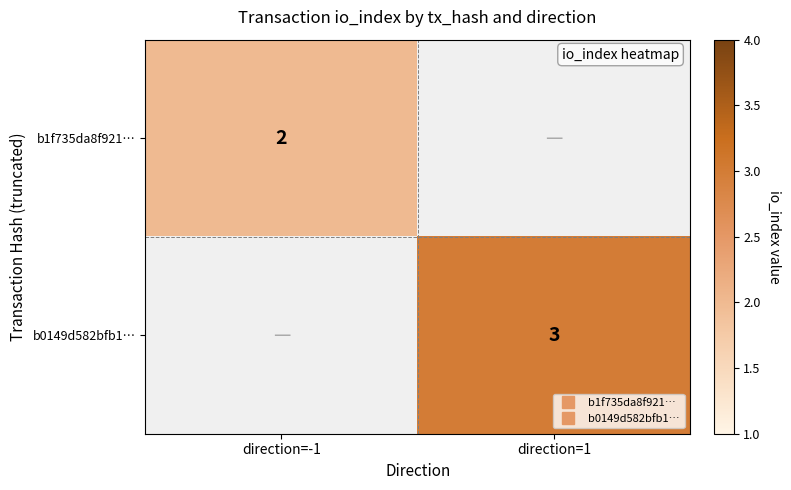

At direction=-1, list the series in order from smallest to largest.

b1f735da8f921…, b0149d582bfb1…